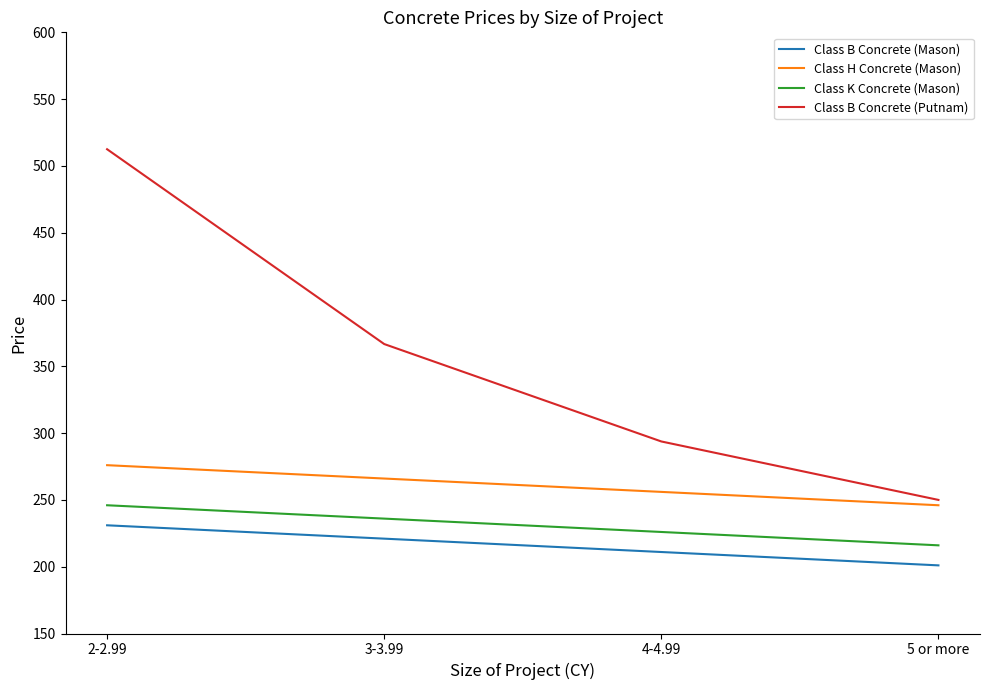

The value of Class H Concrete (Mason) at 5 or more is 406.0. True or false?

False